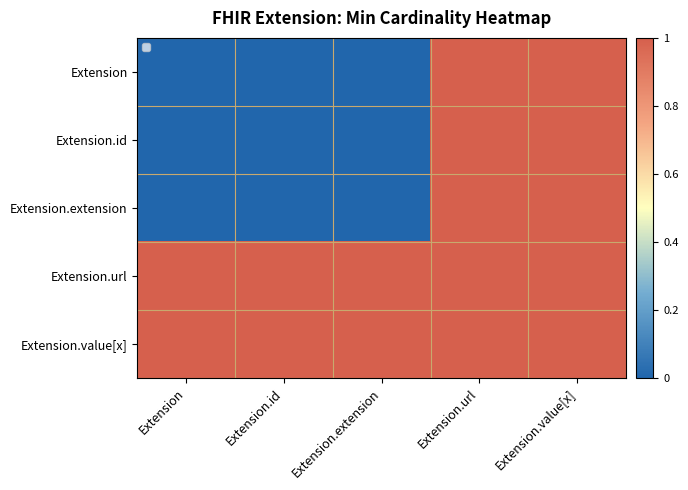

What is the difference between the maximum and minimum values in the Extension.id series?

1